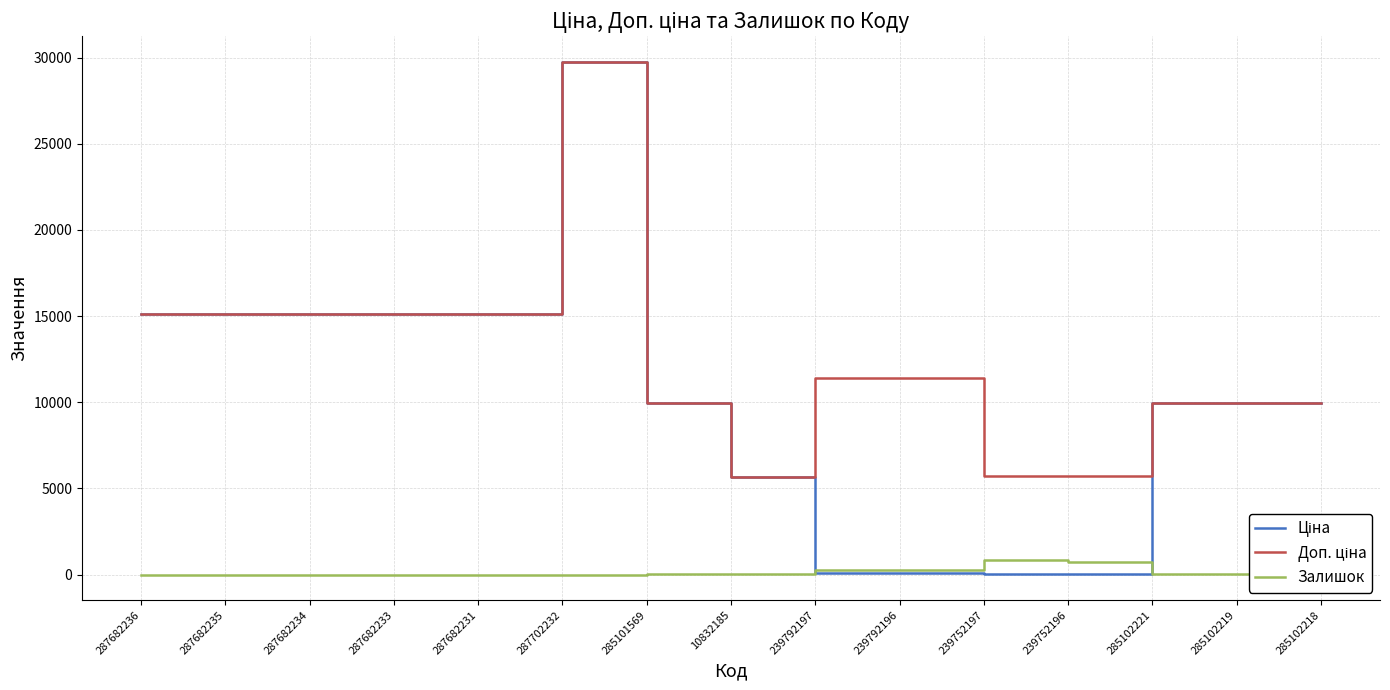

Is it true that Залишок equals 0.0 at 287682235?

True